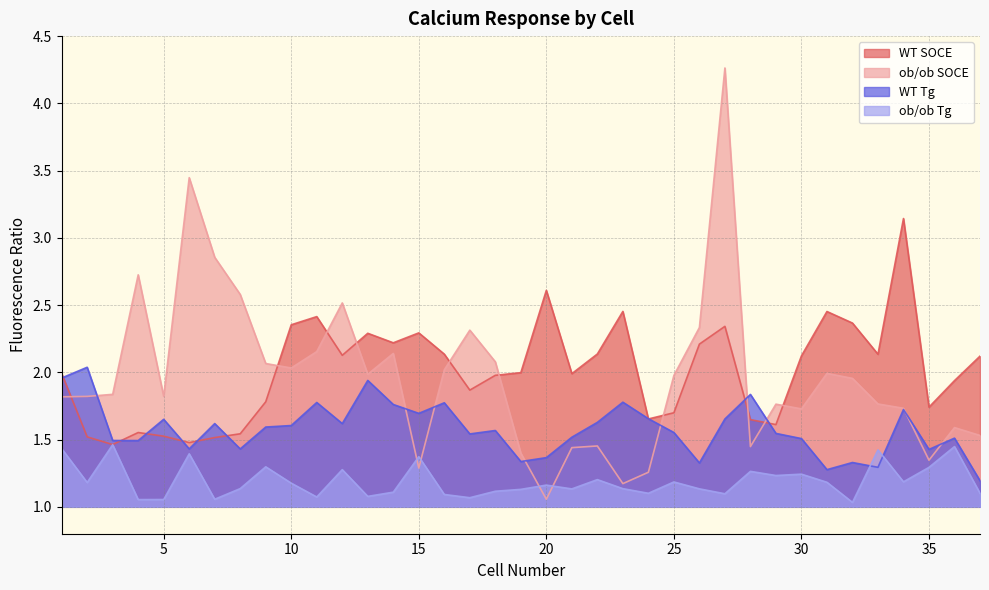

True or false: WT SOCE and ob/ob Tg intersect in this chart.

False